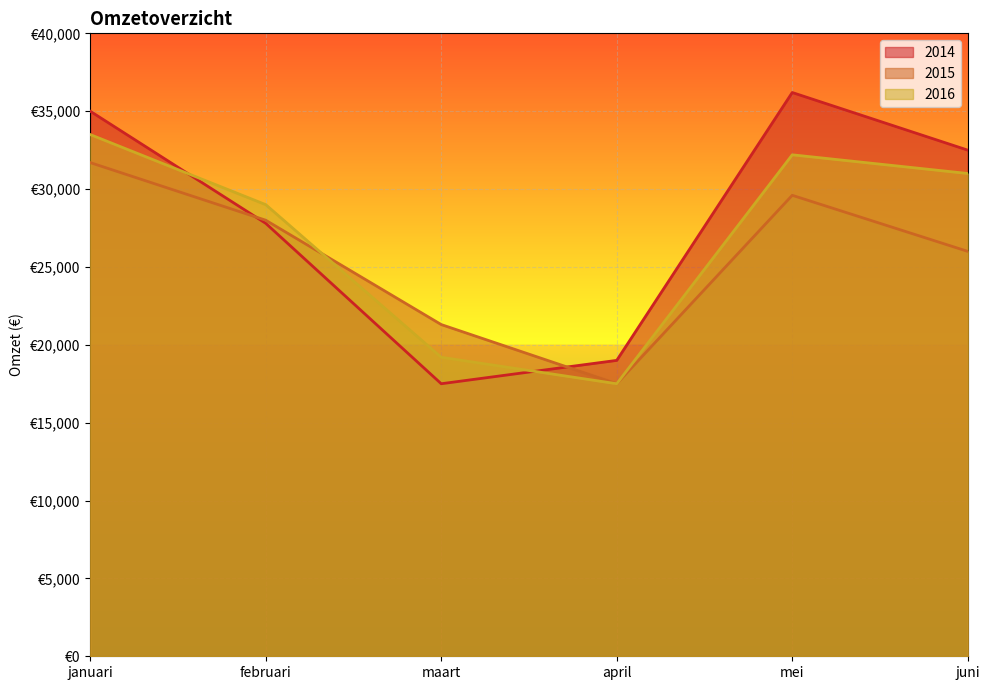

What is the sum of the 2016 values at mei and februari?

61200